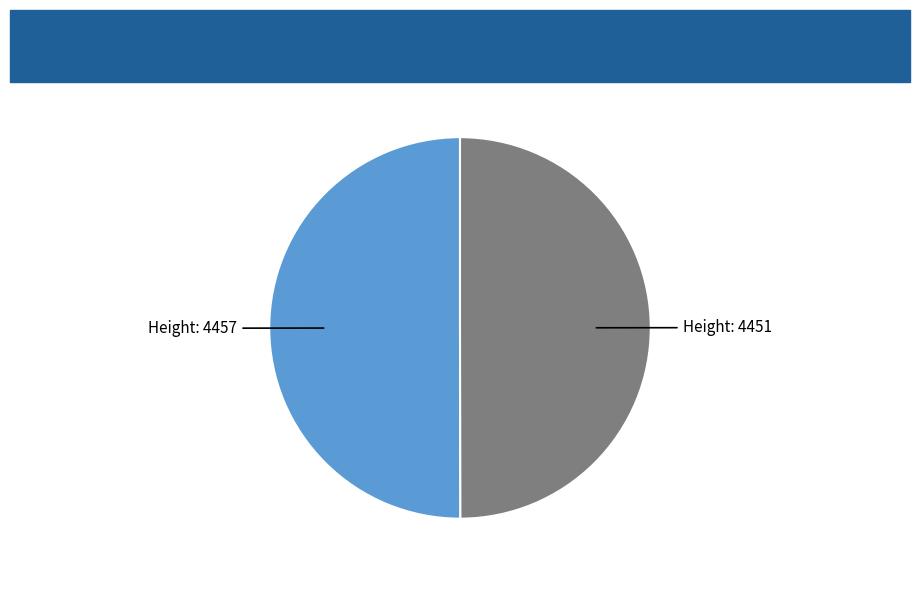

True or false: Height: 4451 accounts for 61% of the total.

False